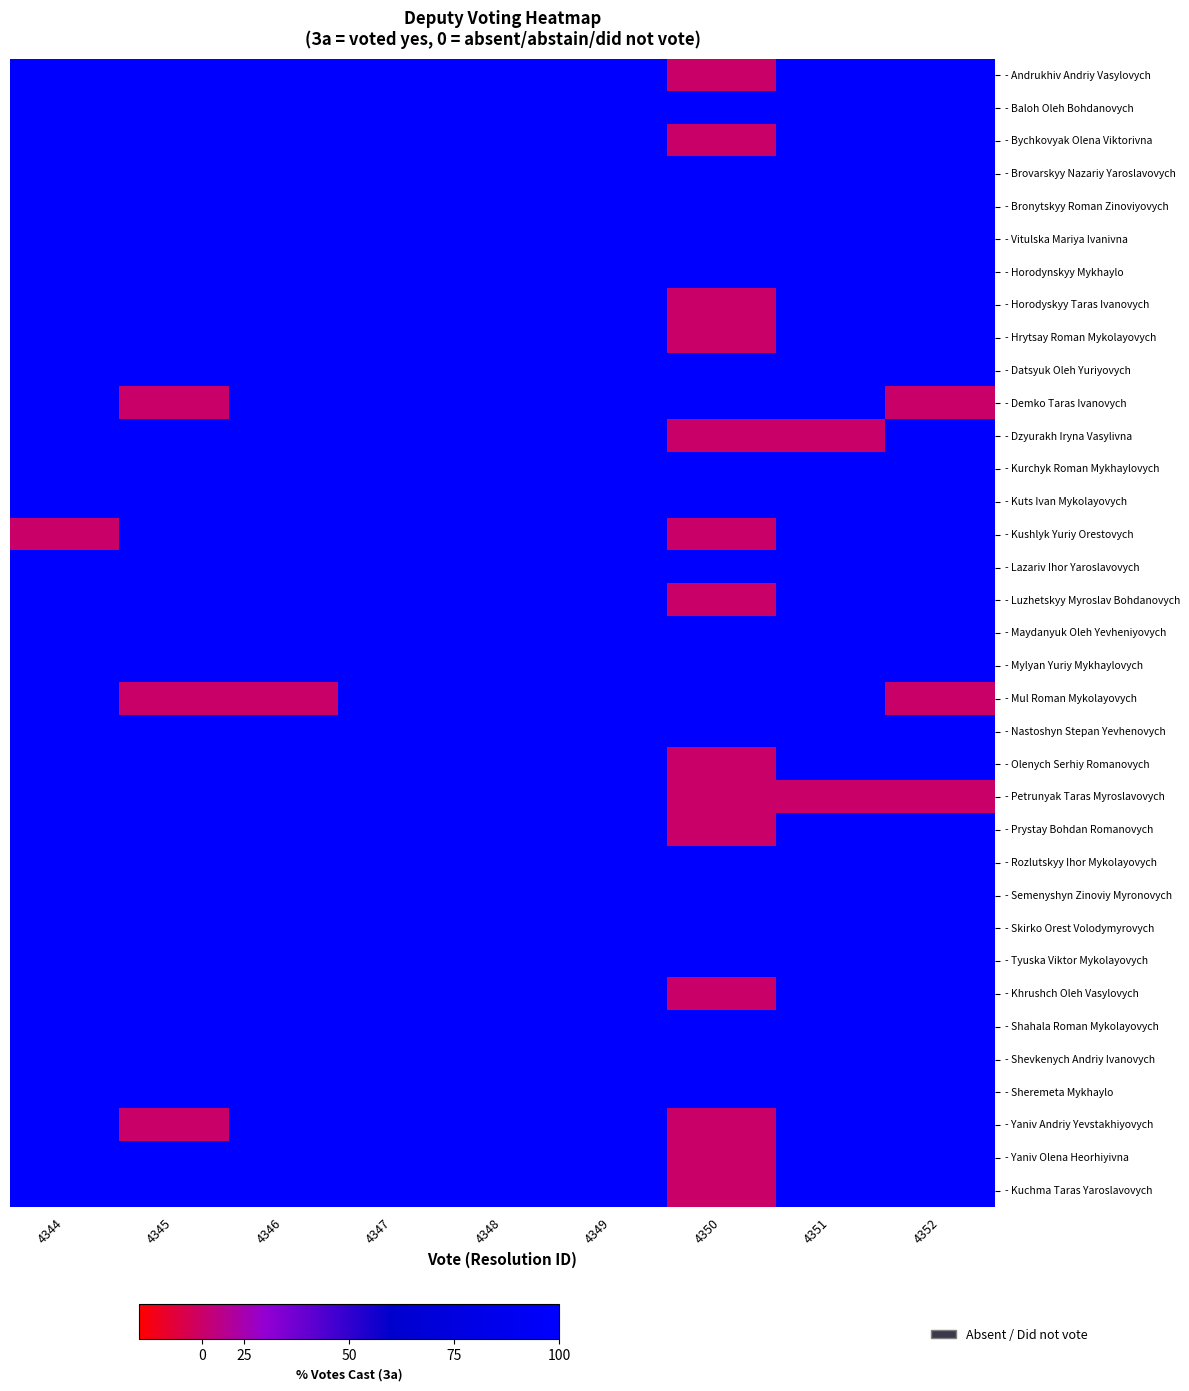

Which has a higher value, 4344 or 4346?

4344